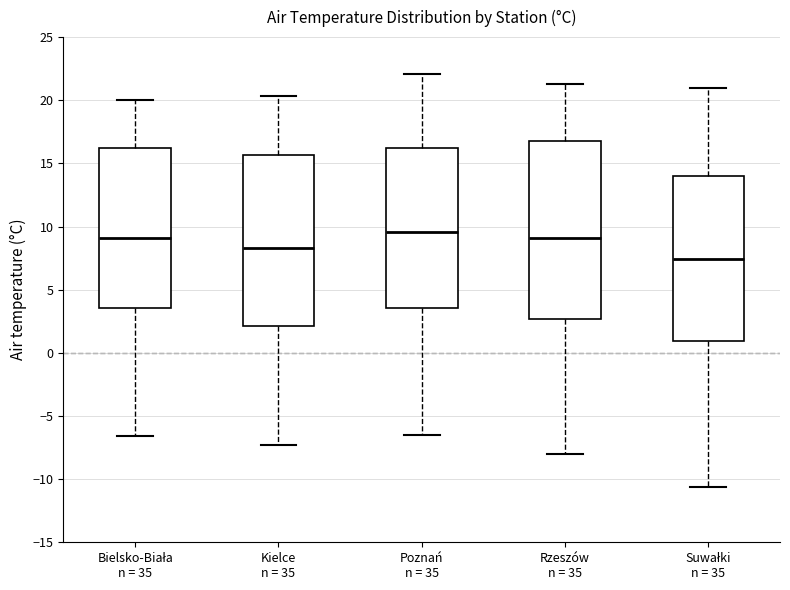

Reading left to right, transcribe this box plot: for each box, give where its median line is, the range the box spans, and where its two whiskers end, as read against the y-axis. The values are not printed on the chart, so give them approximately, as read against the axis.

Bielsko-Biała n = 35: median 9.0, box 3.5 to 16.5, whiskers -6.5 to 20.0
Kielce n = 35: median 8.5, box 2.0 to 15.5, whiskers -7.5 to 20.5
Poznań n = 35: median 9.5, box 3.5 to 16.5, whiskers -6.5 to 22.0
Rzeszów n = 35: median 9.0, box 2.5 to 17.0, whiskers -8.0 to 21.5
Suwałki n = 35: median 7.5, box 1.0 to 14.0, whiskers -10.5 to 21.0